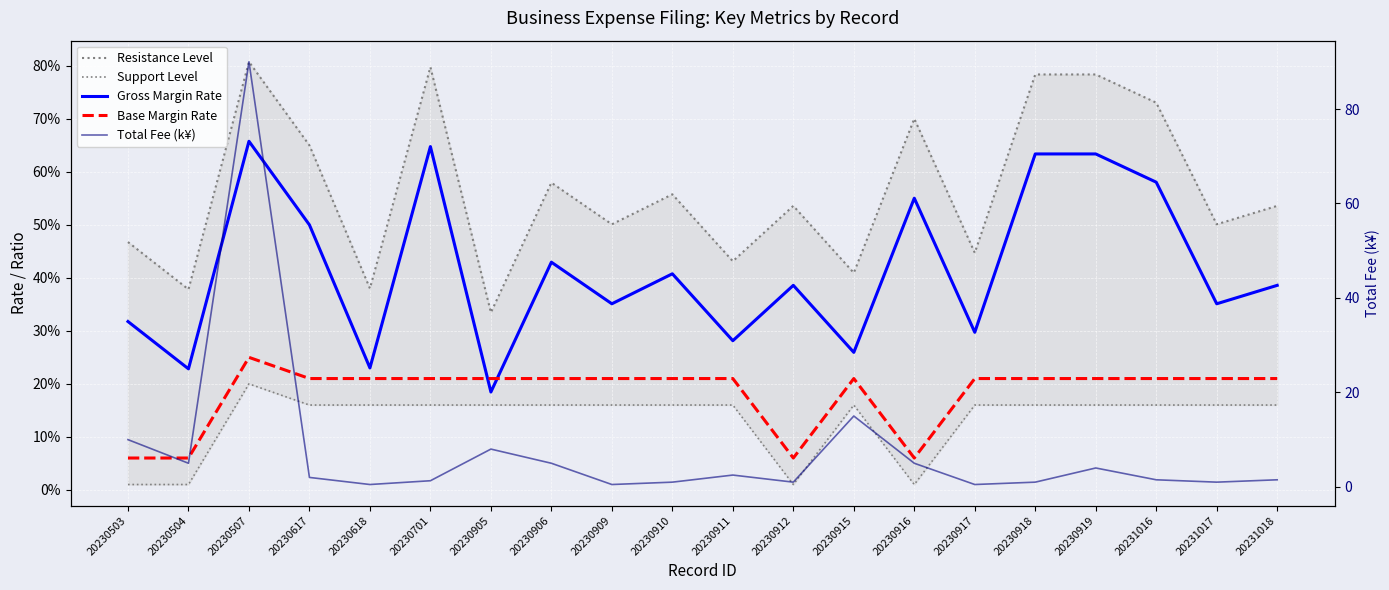

How many lines are shown in the chart?

5